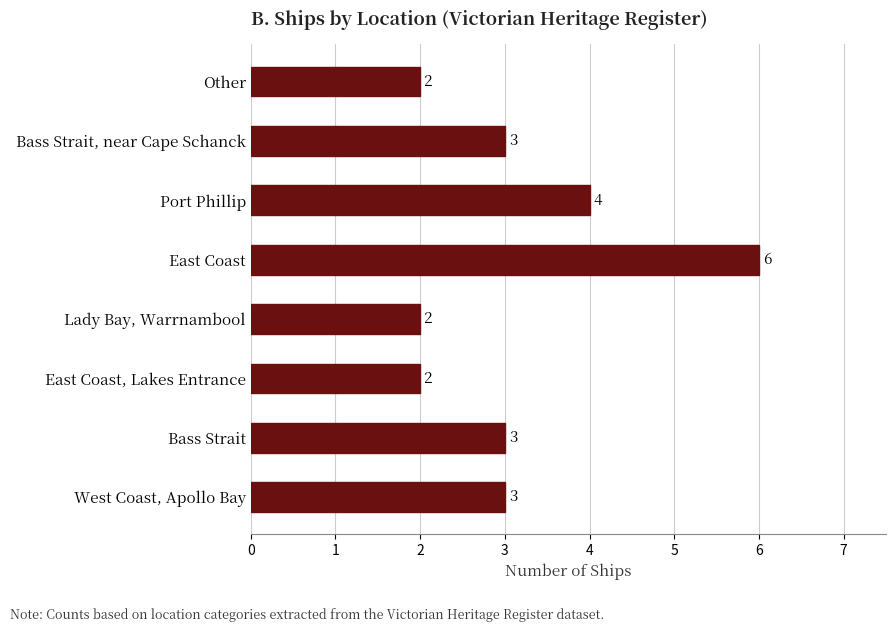

What is the difference between the maximum and minimum values?

4